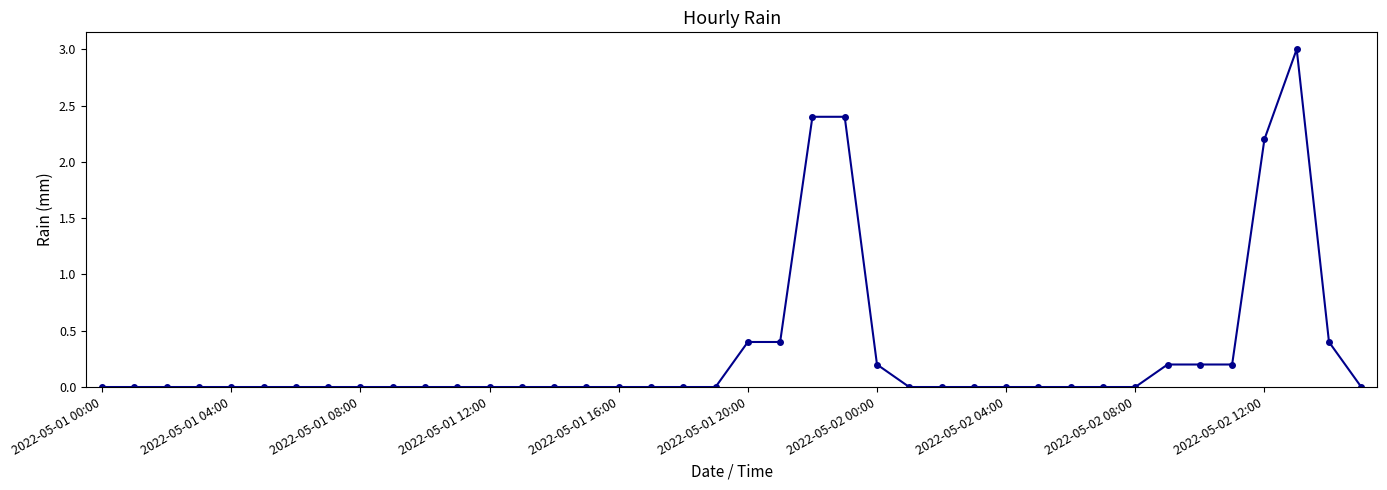

What is the difference between the maximum and minimum values?

3.0